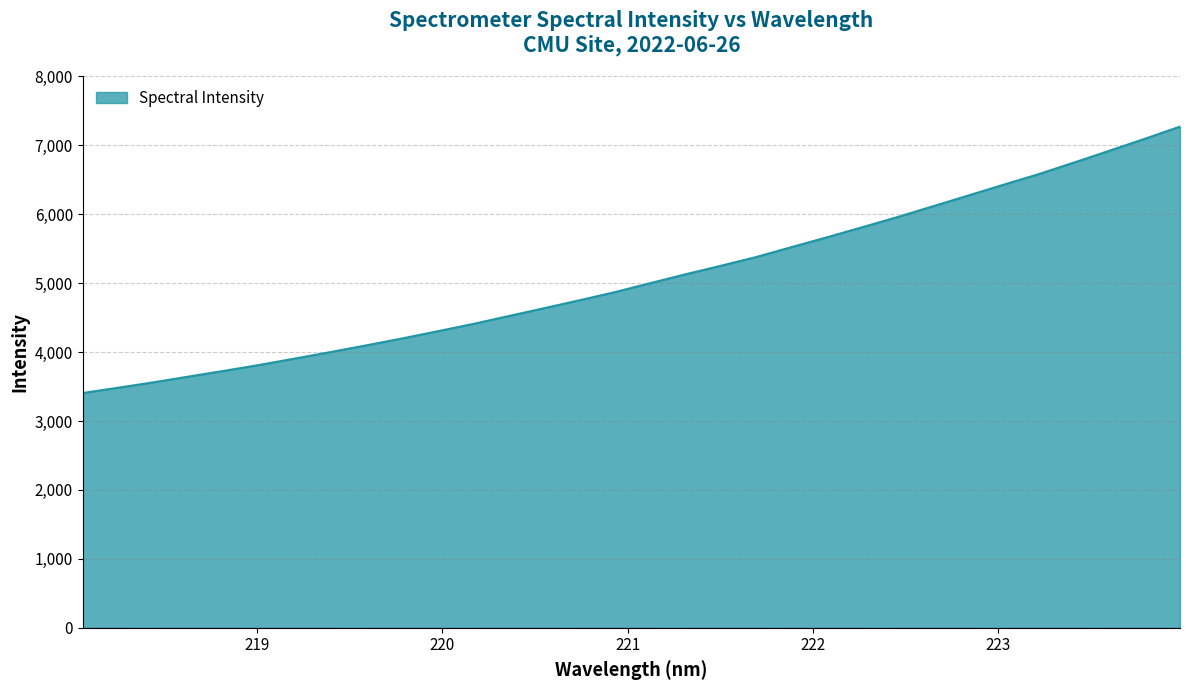

What is the maximum value shown in the chart?

7271.3